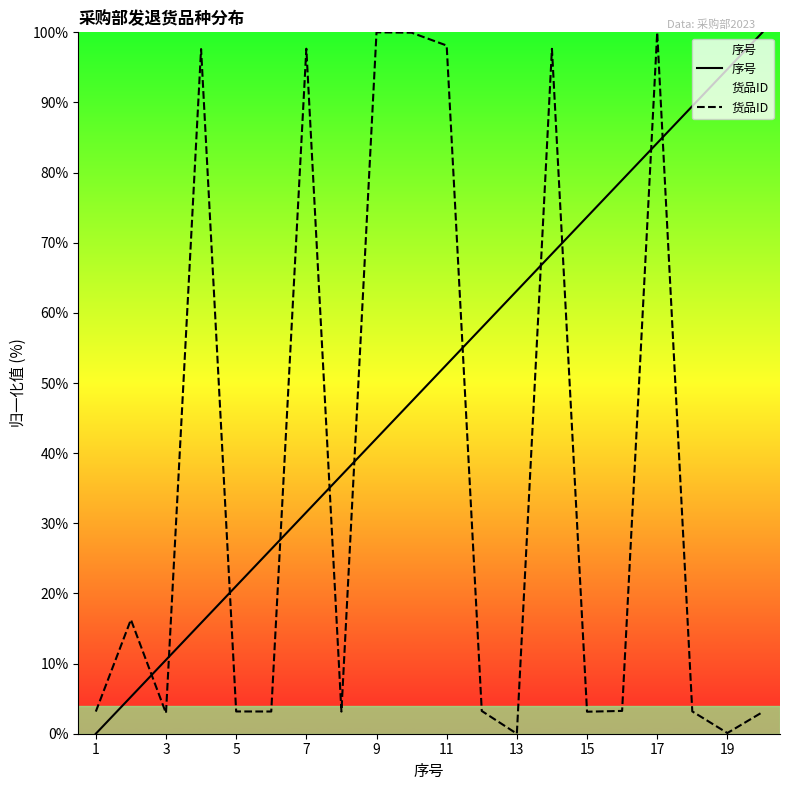

Read the 序号 value at 7.

31.6